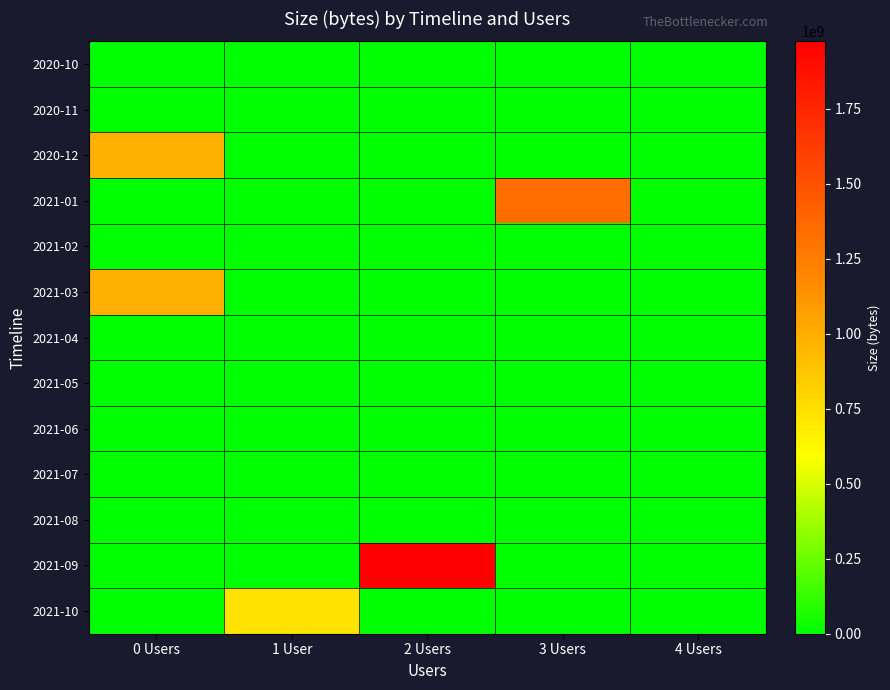

Between 1 User and 3 Users, which series saw the biggest shift?

2021-01